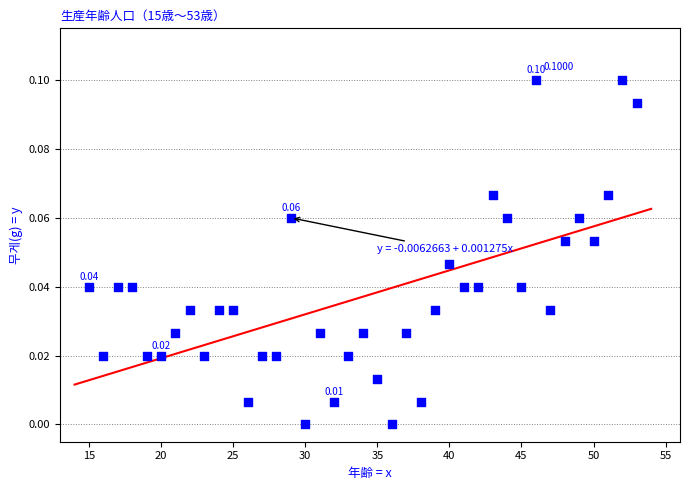

What is the range of X values (max minus min)?

38.0